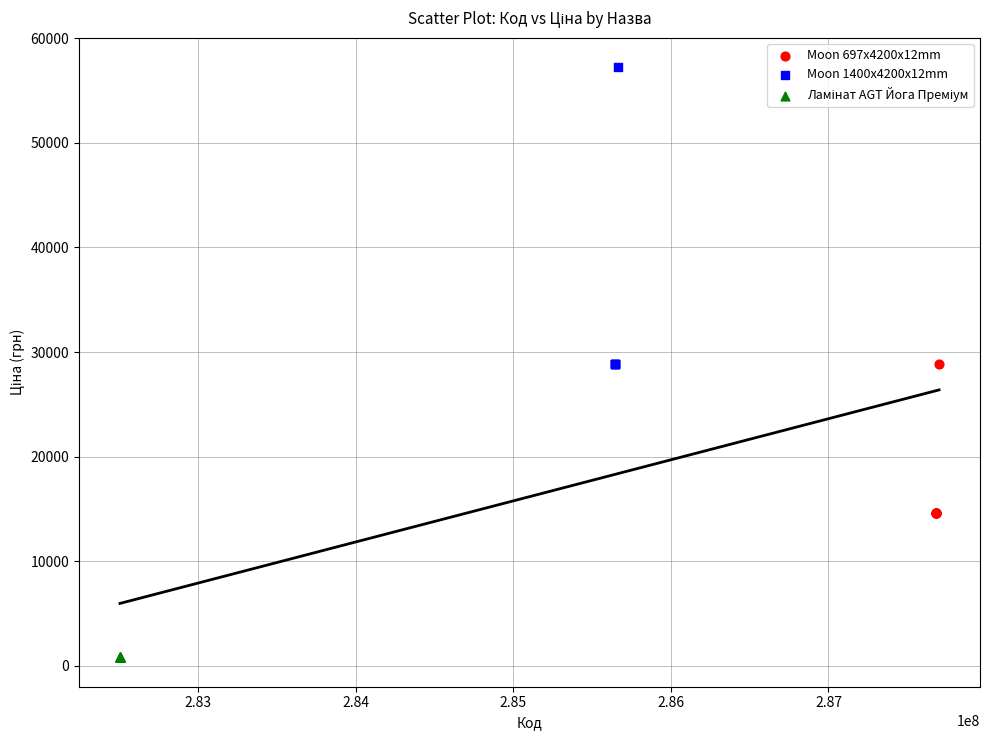

Which series contains the highest Y value?

Moon 1400x4200x12mm